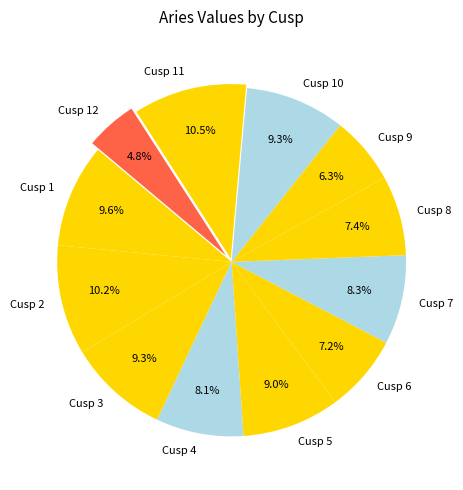

What is the ratio of the value at Cusp 9 to the value at Cusp 11?

0.6